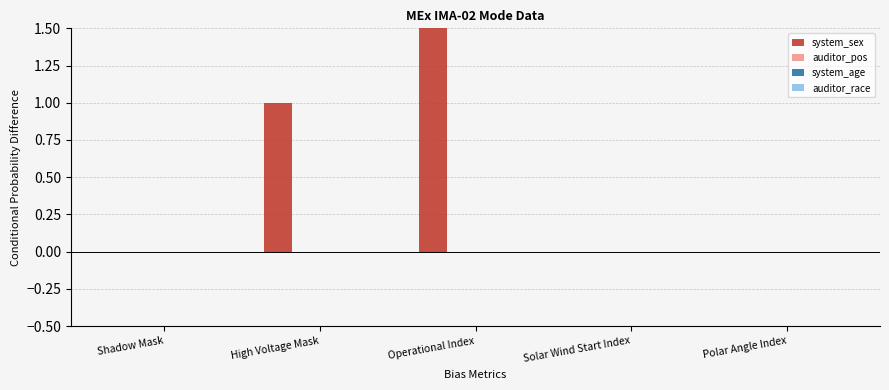

Are the bars grouped side by side (vs. stacked)?

Yes